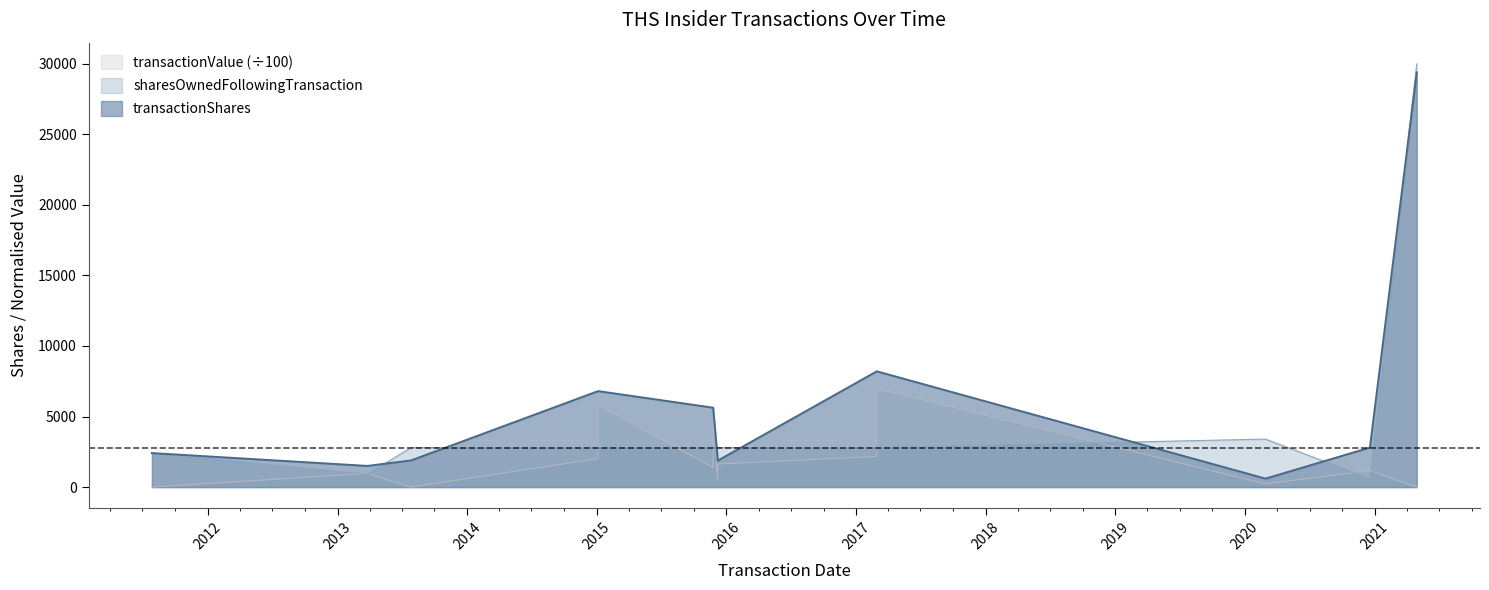

At which category does the chart reach its minimum across all series?

2011-07-28